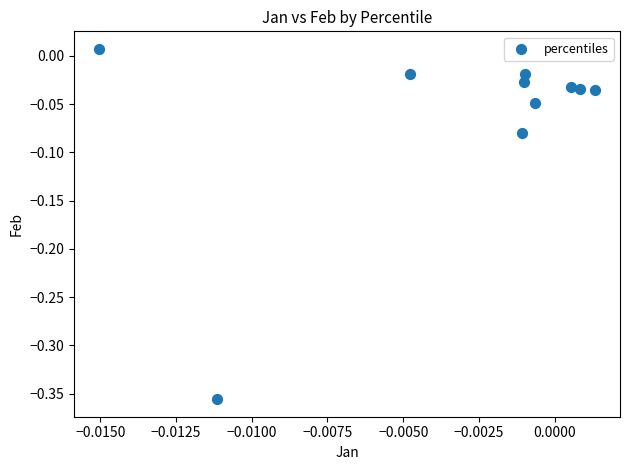

What is the range of Y values (max minus min)?

0.4